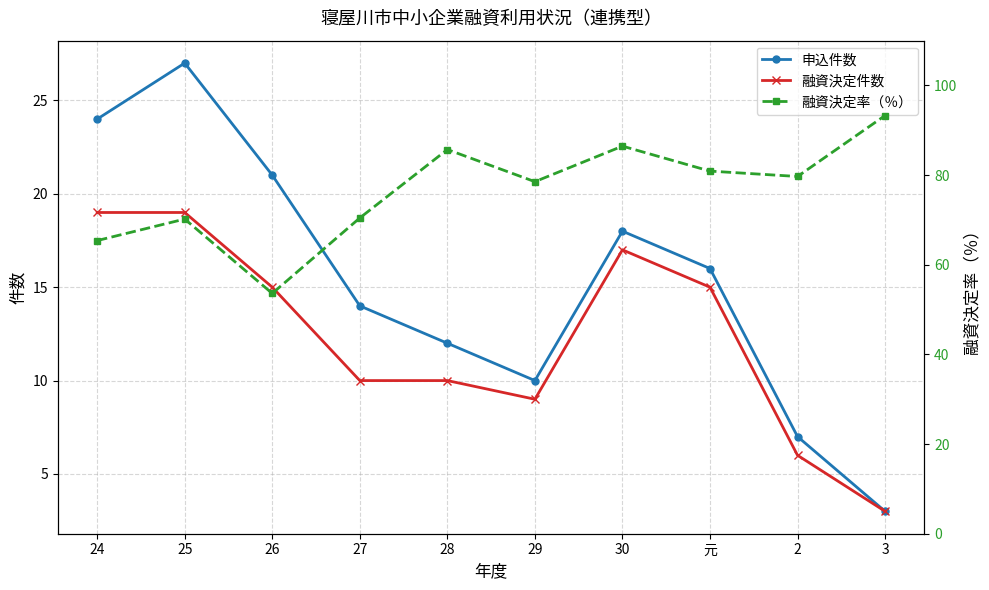

Reading left to right, what are all the values shown in this chart?

申込件数: 24.0	27.0	21.0	14.0	12.0	10.0	18.0	16.0	7.0	3.0
融資決定件数: 19.0	19.0	15.0	10.0	10.0	9.0	17.0	15.0	6.0	3.0
融資決定率（％）: 65.4	70.2	53.6	70.5	85.7	78.5	86.5	80.9	79.7	93.3